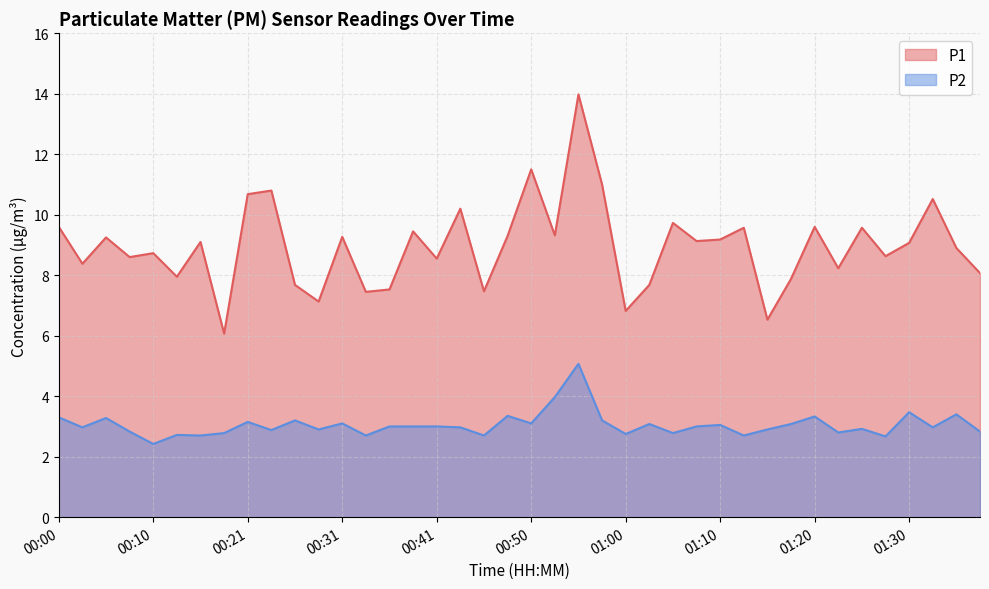

Rank the series at 00:43 from highest to lowest value.

P1, P2